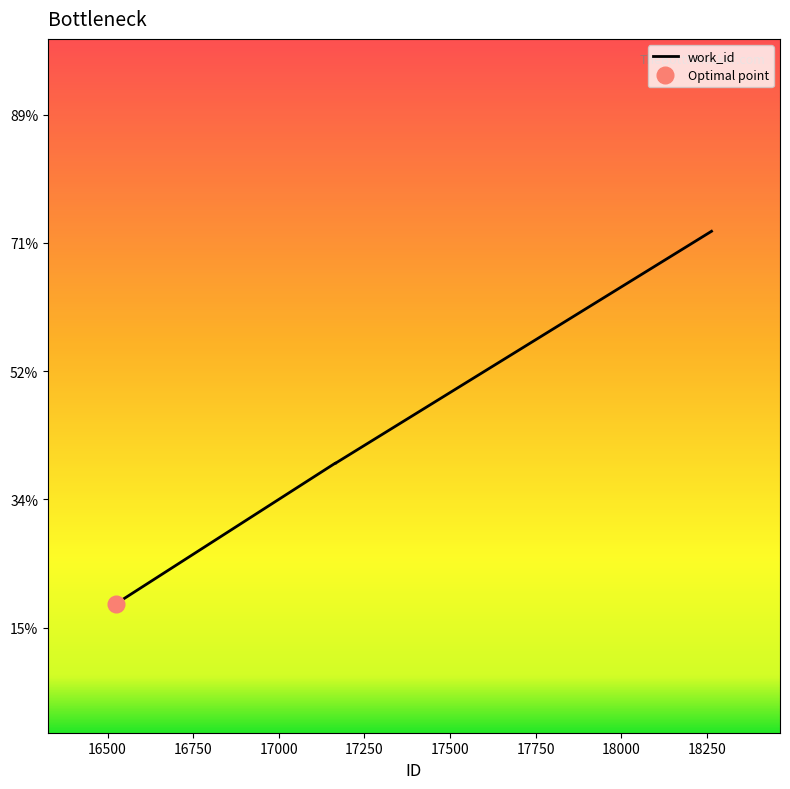

Approximately how many times larger is the value at 16526 compared to 16537?

1.0